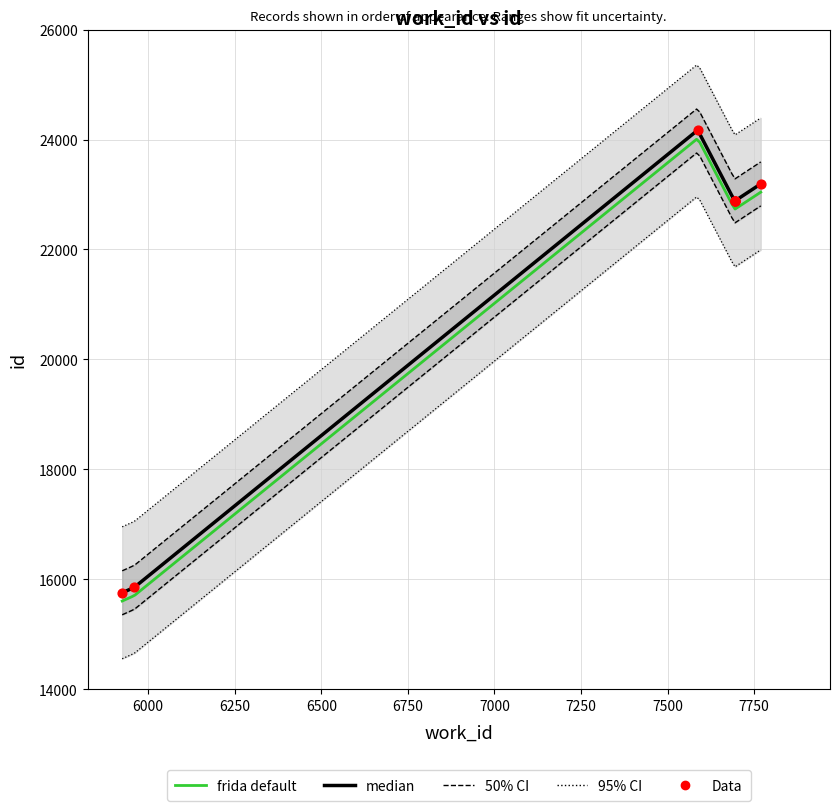

What is the ratio of the value at 7769 to the value at 5925?

1.5